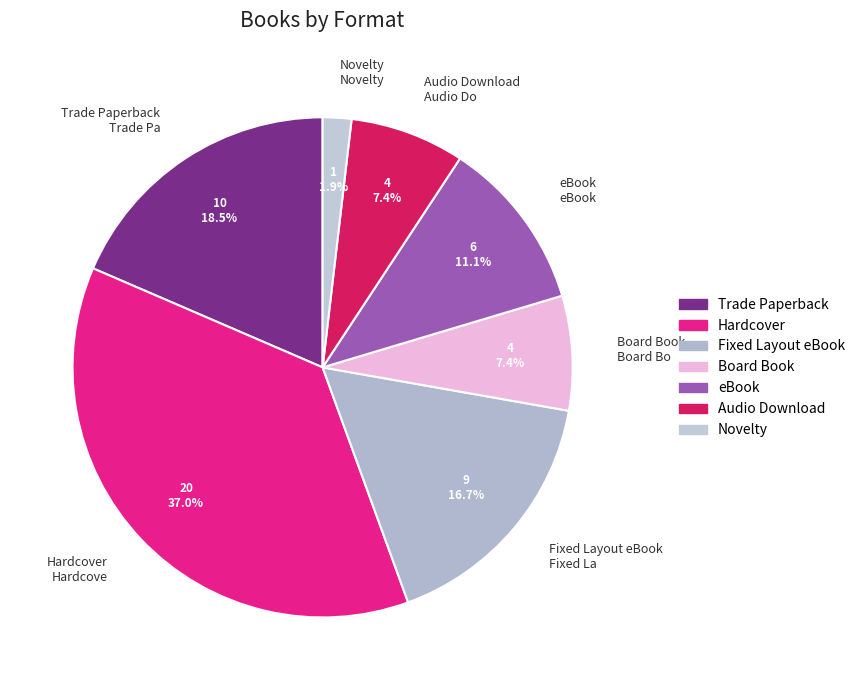

Is it true that Board Book is 14% of the pie?

False